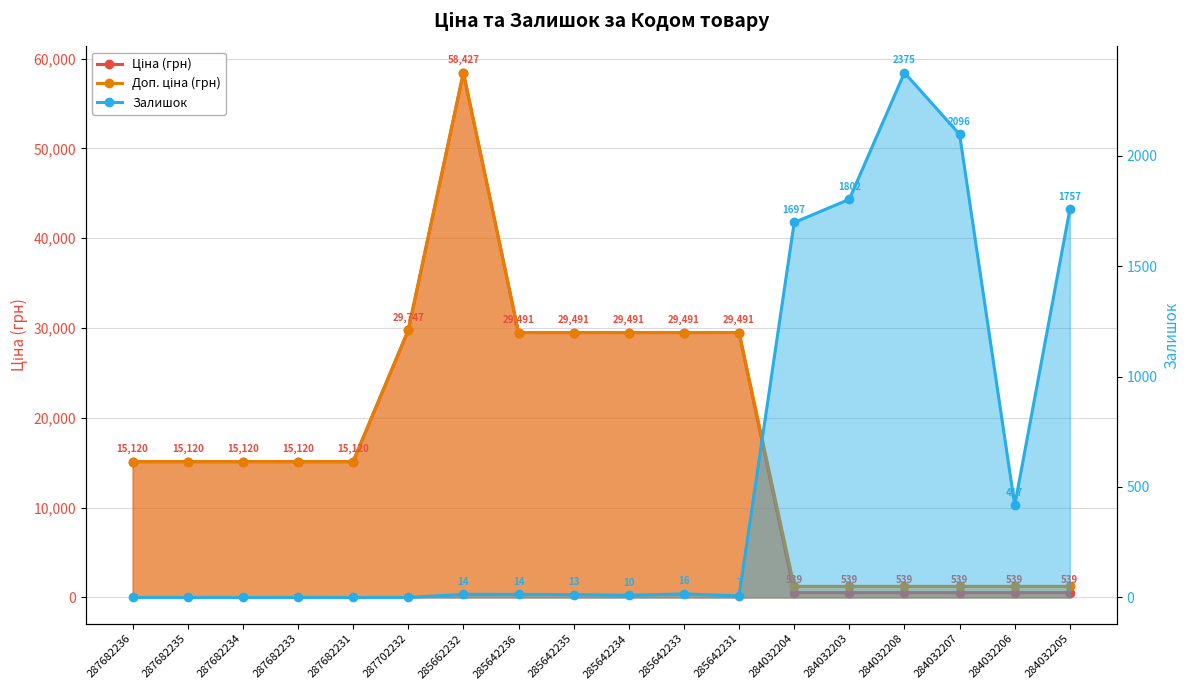

How many values in the Ціна (грн) series exceed 15120?

7